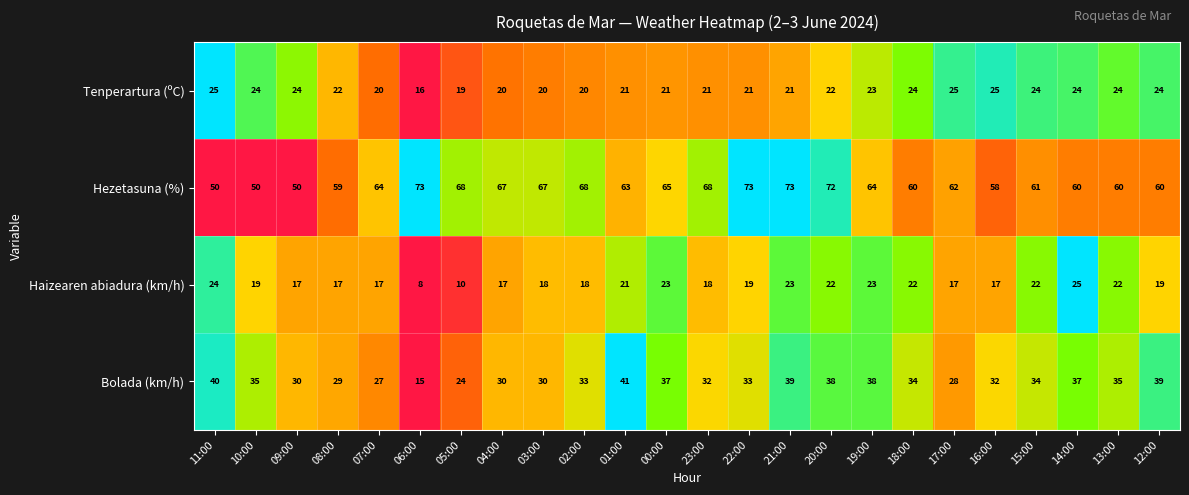

Which series has the largest range (max minus min)?

Bolada (km/h)